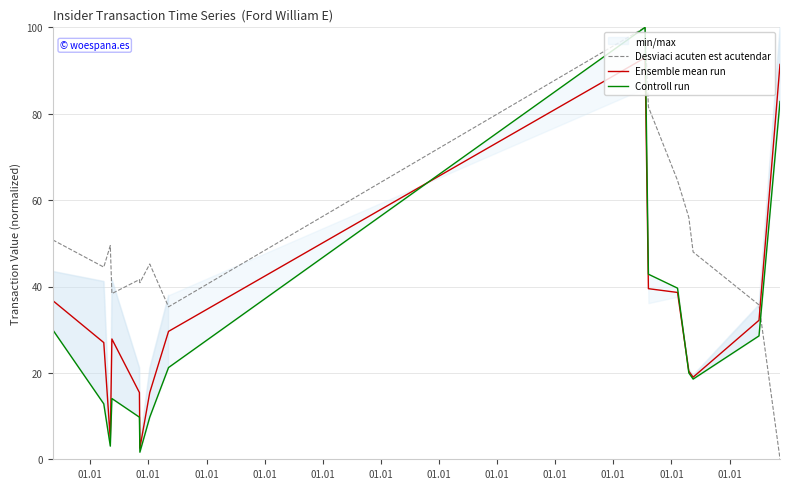

How many intersections are there between Desviaci acuten est acutendar and Ensemble mean run?

1